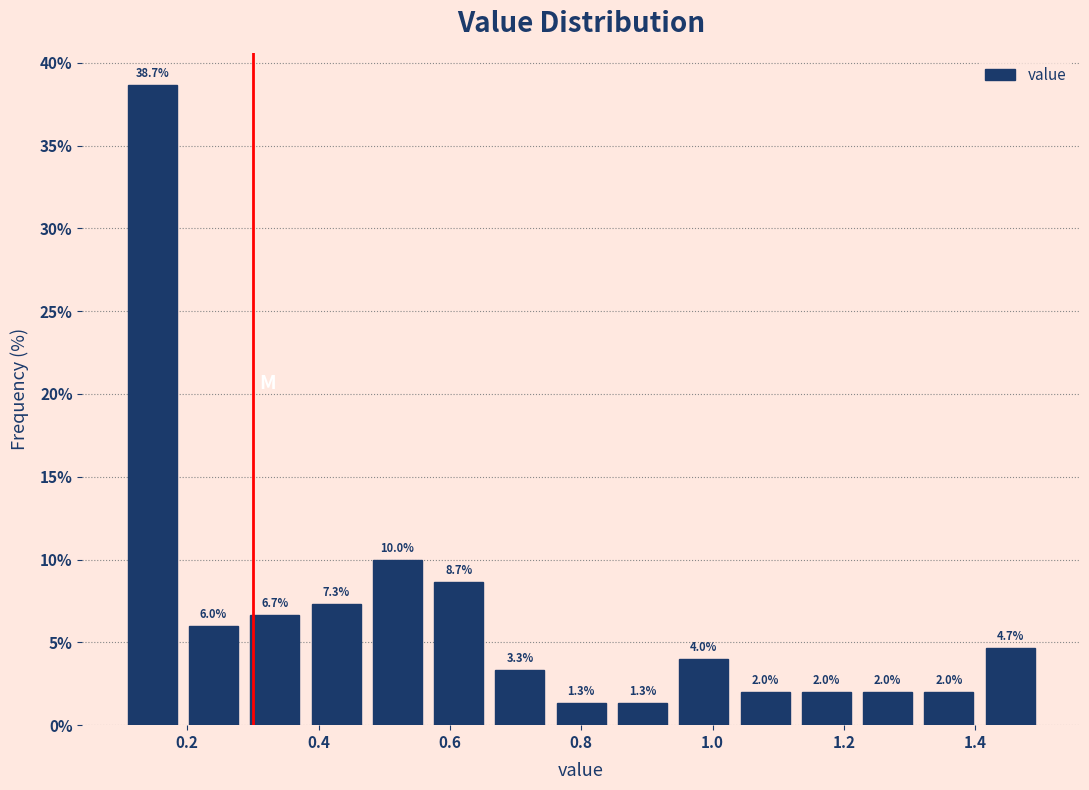

Over which range of the x-axis is the bar tallest?

0.10 to 0.20